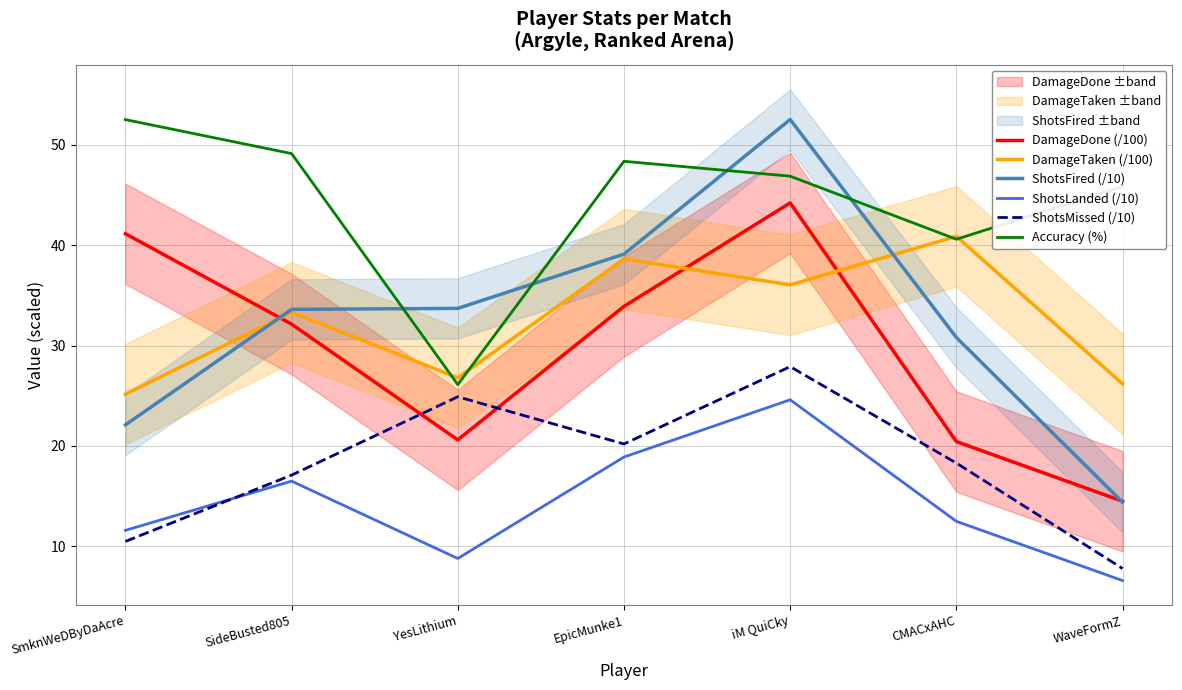

Which series has the largest total across all categories?

Accuracy (%)